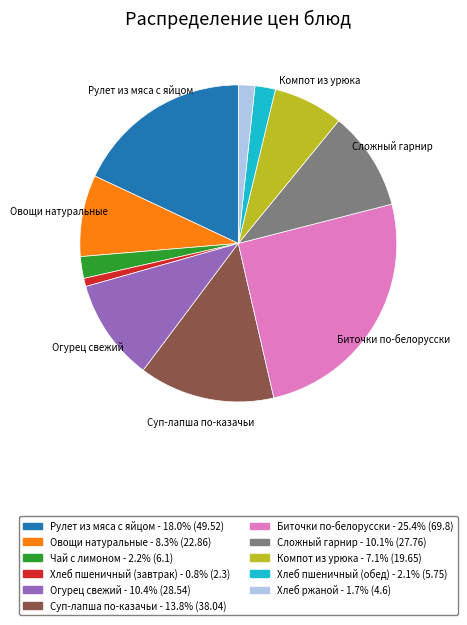

Does Рулет из мяса с яйцом represent more than half of the total?

No